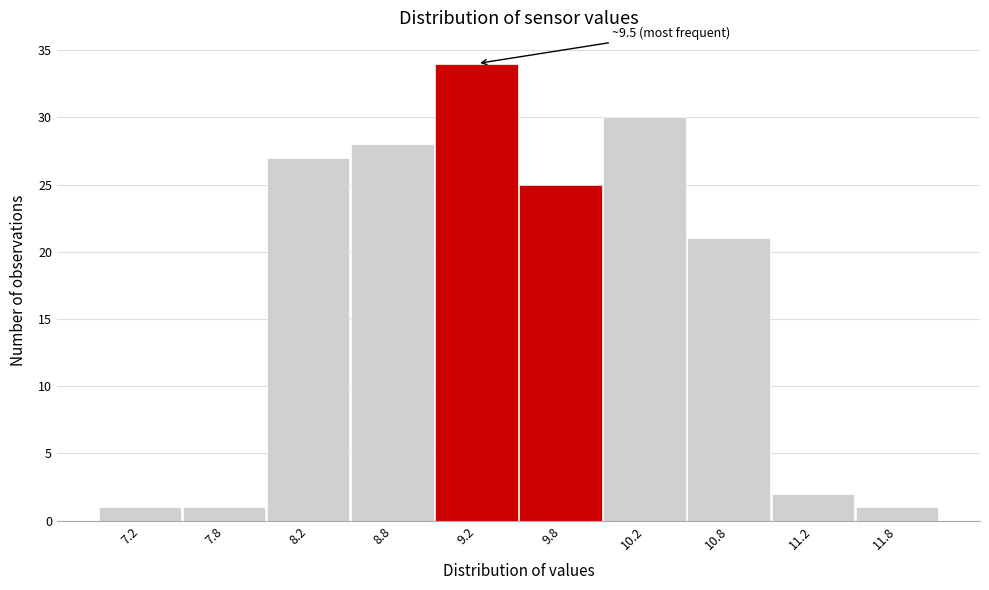

Which range on the x-axis has the tallest bar?

9.0 to 9.5